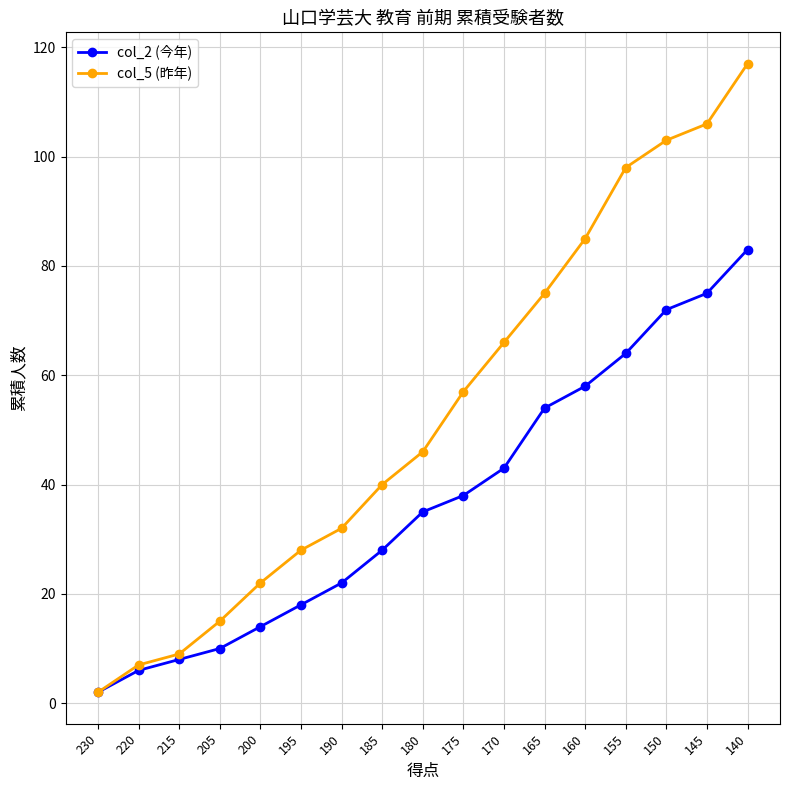

Rank the series at 185 from lowest to highest value.

col_2 (今年), col_5 (昨年)